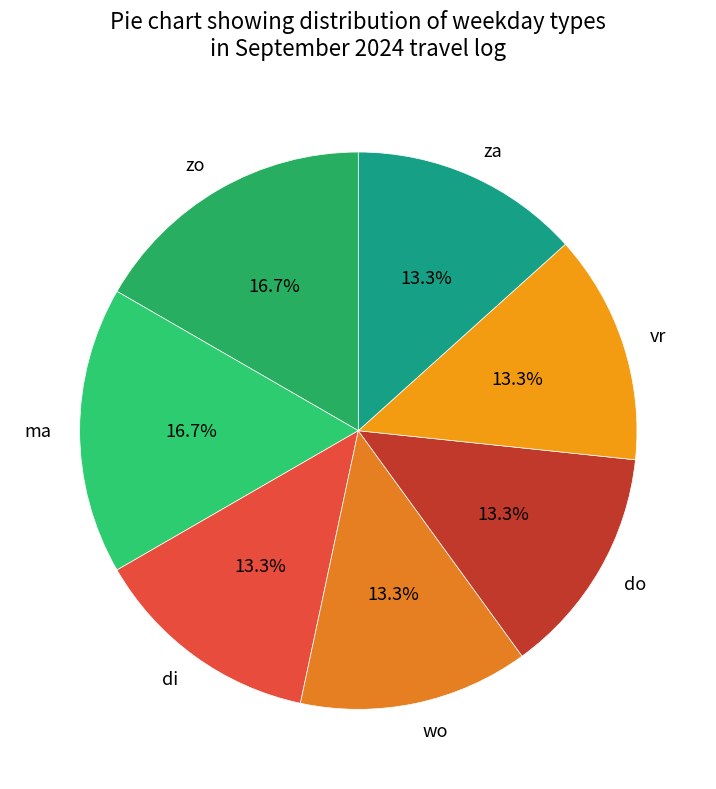

Does di represent more than half of the total?

No